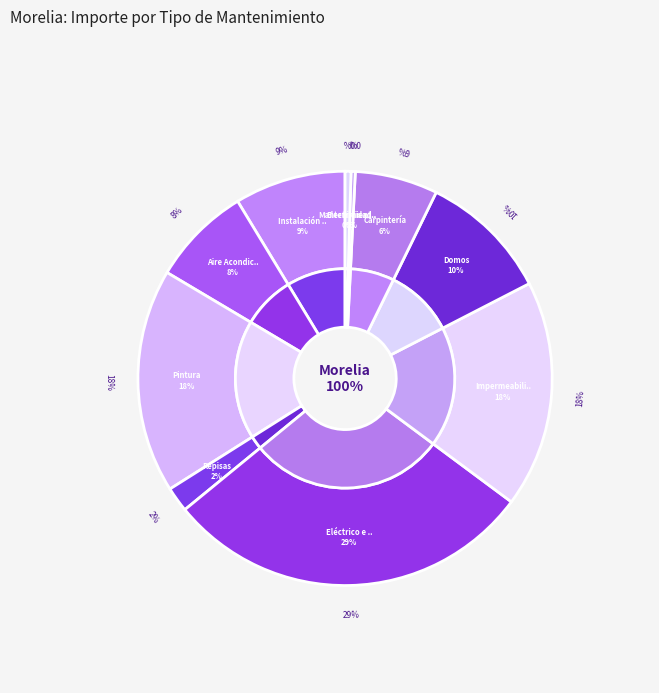

Is Instalación eléctrica the majority of the pie?

No